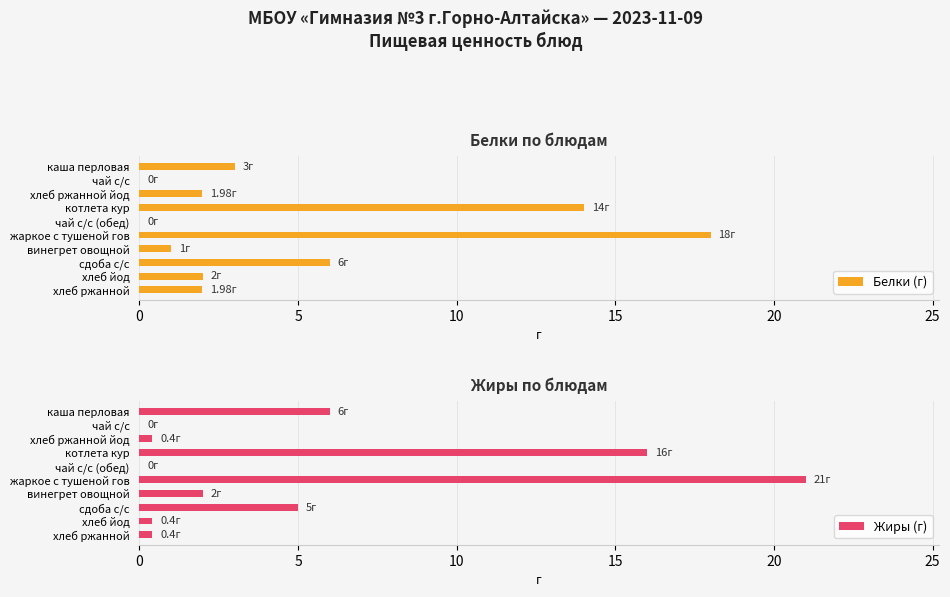

What is the sum of the Белки (г) values at чай с/с (обед) and хлеб ржанной йод?

2.0